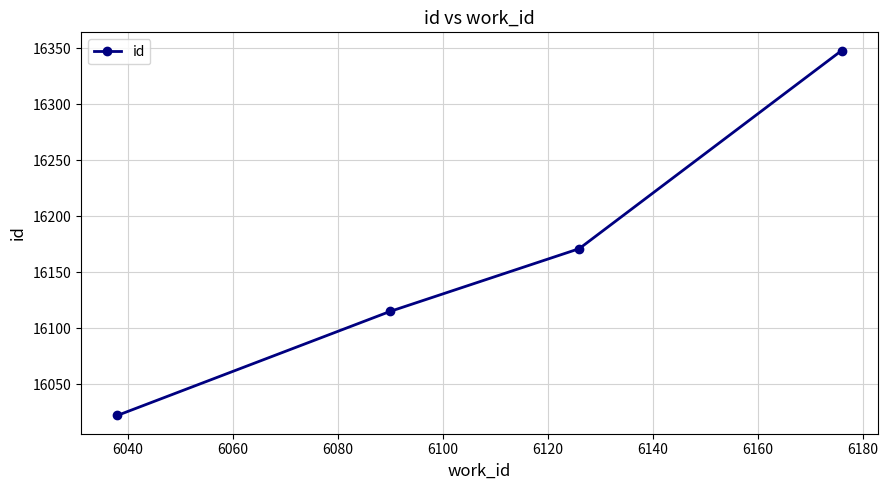

Reading right to left, transcribe all the data shown in this chart.

16348	16171	16115	16022